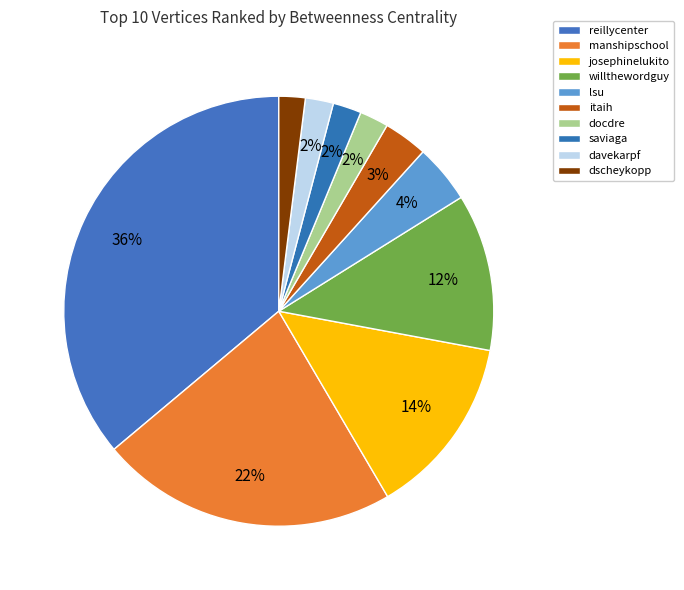

How many segments does this pie chart have?

10